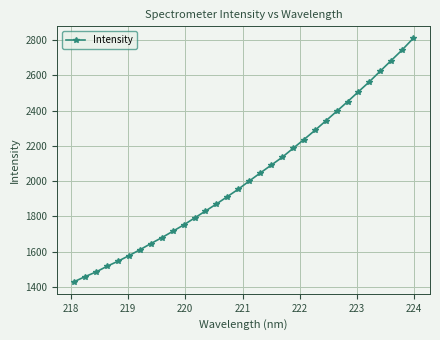

True or false: there are more than 2 points higher than both neighbors.

False